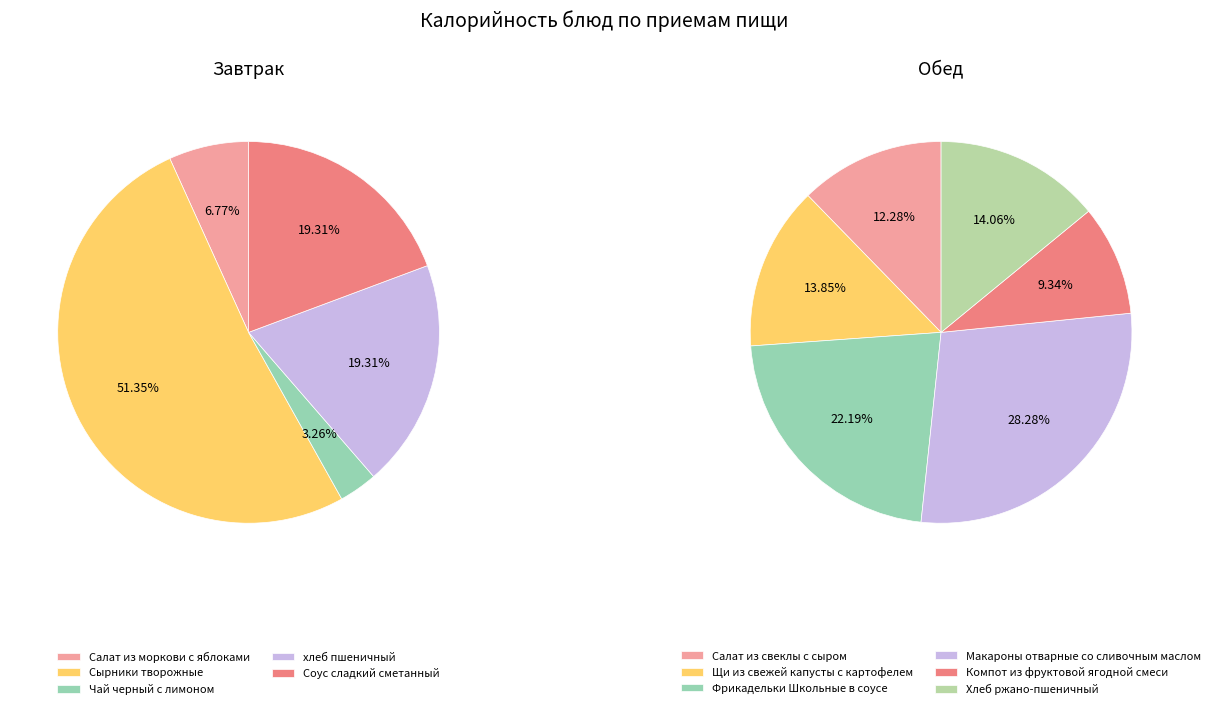

Count the number of slices in the pie.

5